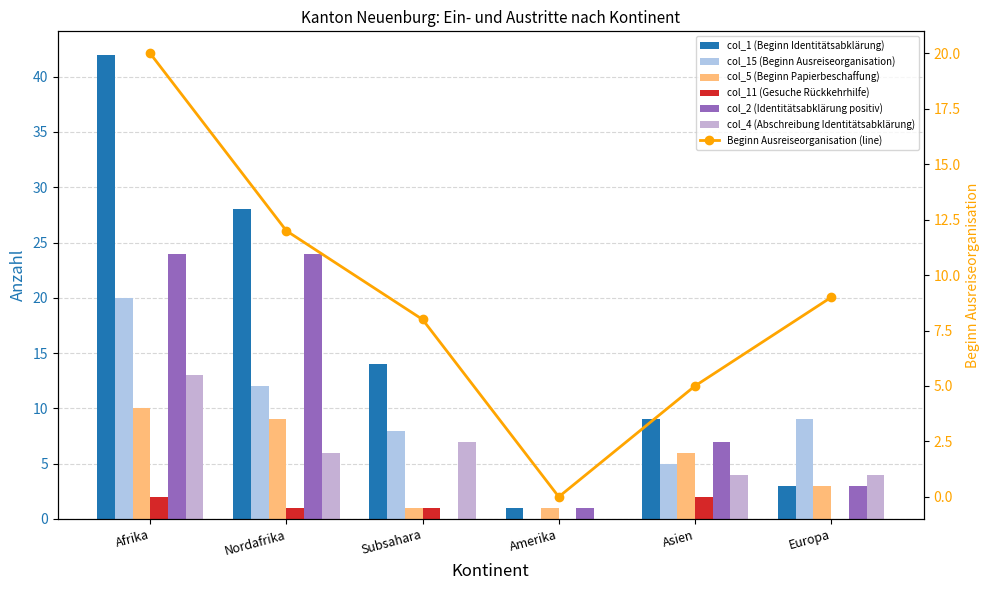

Read the col_1 (Beginn Identitätsabklärung) value at Afrika, to the nearest 10.

40